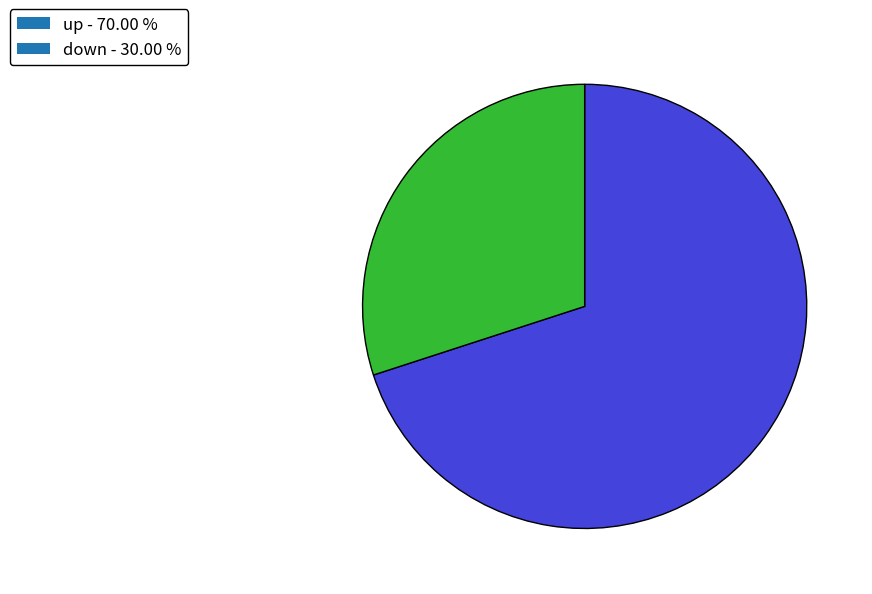

Count the number of slices in the pie.

2